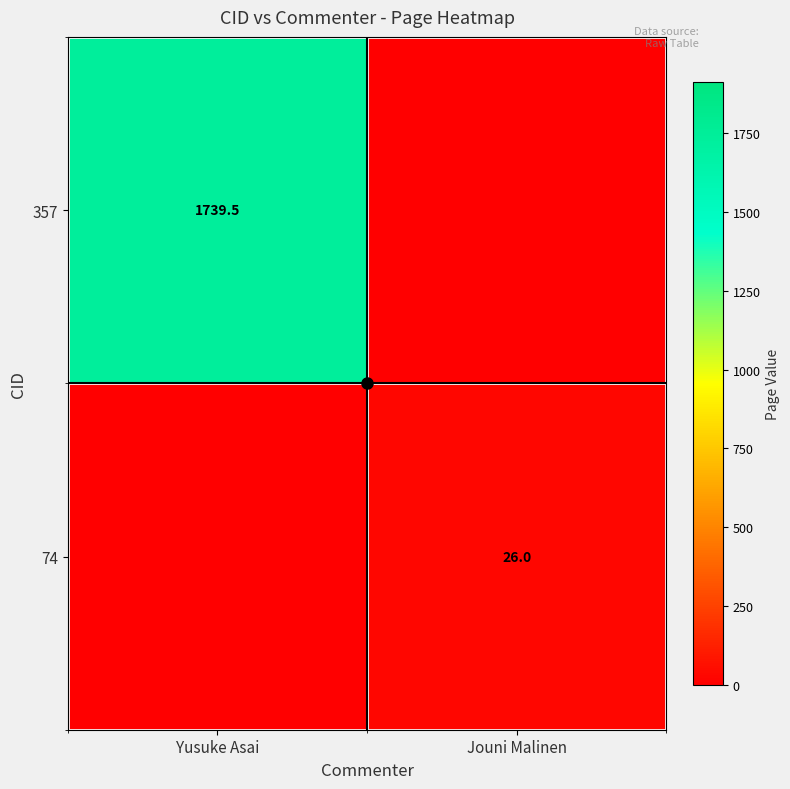

At Yusuke Asai, list the series in order from smallest to largest.

74, 357